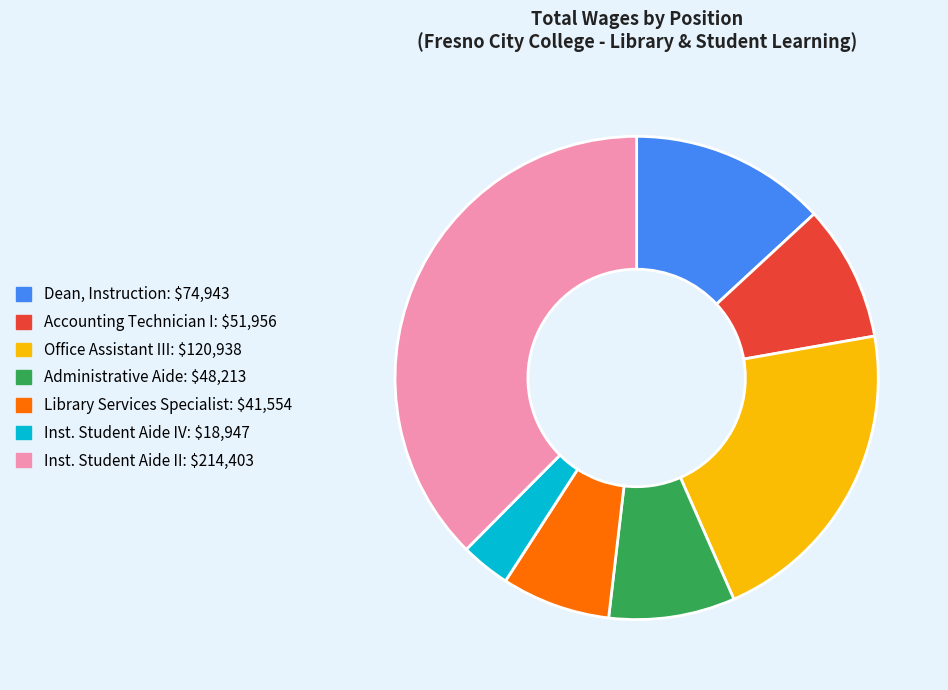

Which slice is the largest?

Inst. Student Aide II: $214,403